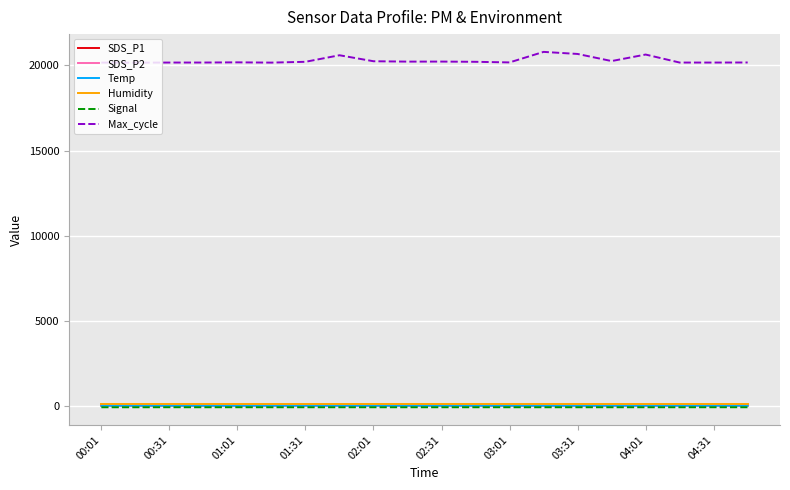

True or false: Signal and Max_cycle intersect in this chart.

False